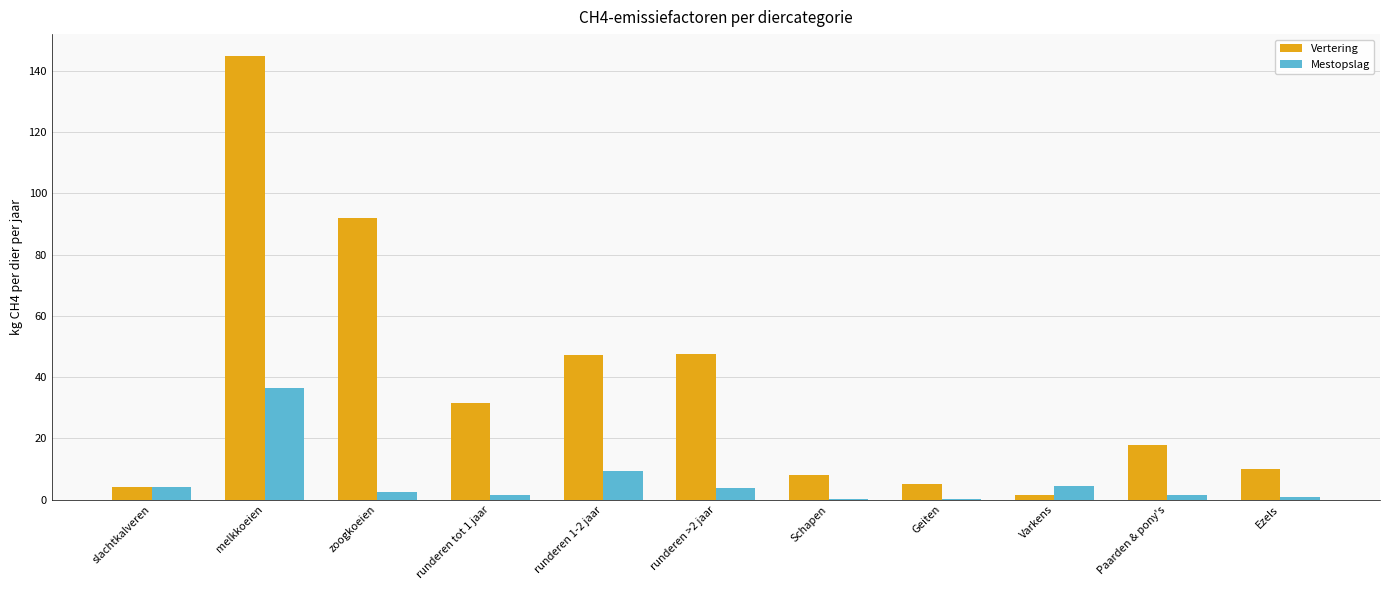

What is the highest value of the Mestopslag series?

36.6